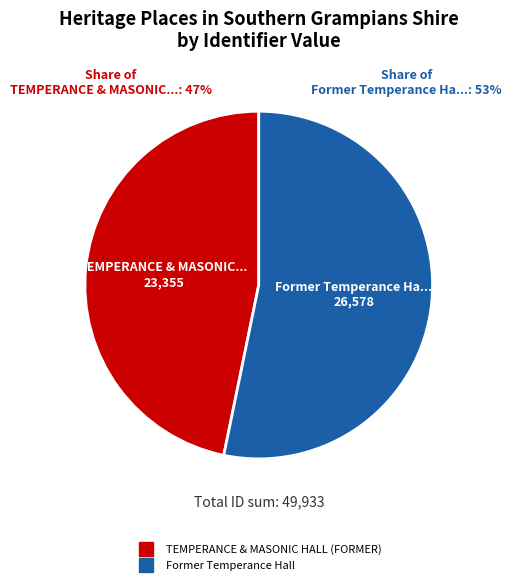

Is it true that Former Temperance Hall is 68% of the pie?

False